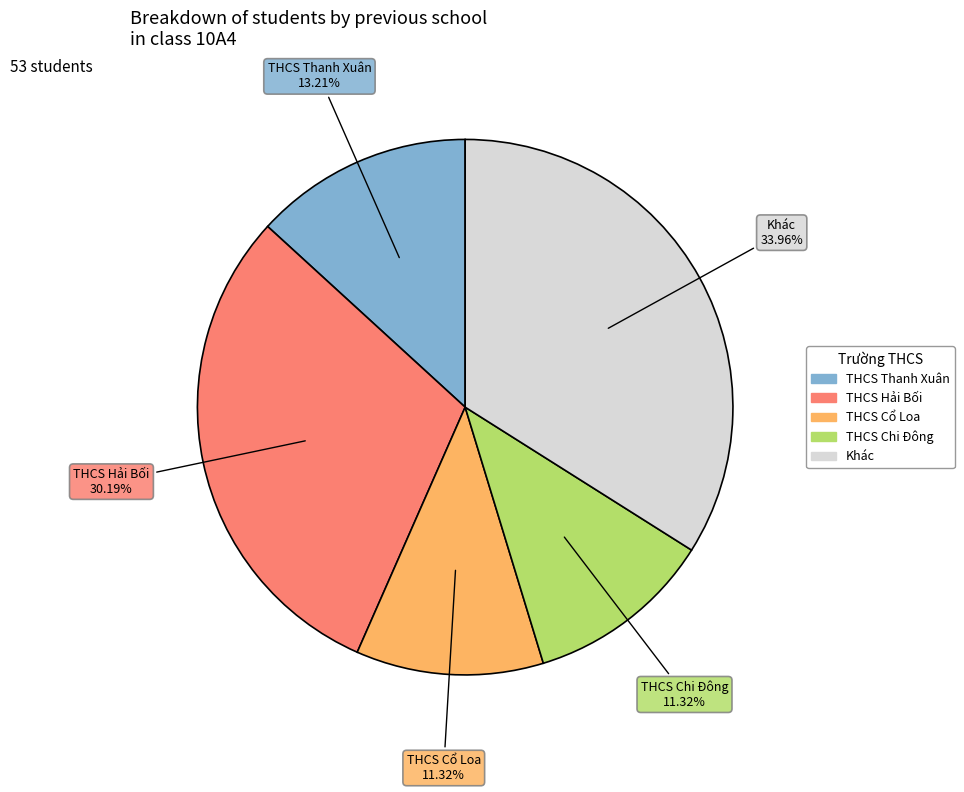

Does any single category account for the majority?

No